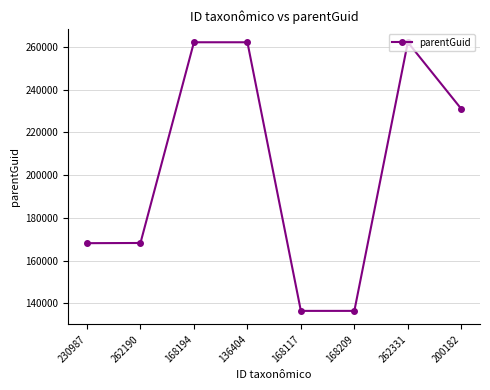

True or false: the data has more than 2 interior local peaks.

False